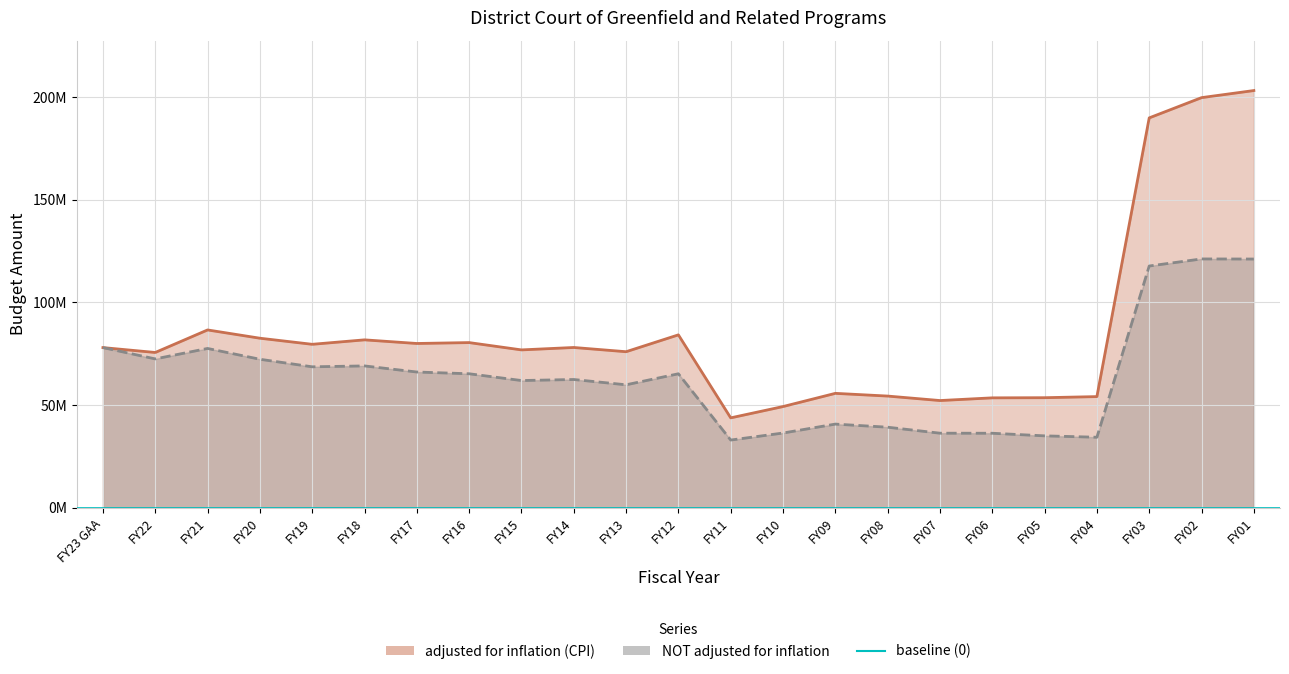

How many interior local peaks does the NOT adjusted for inflation series have?

6